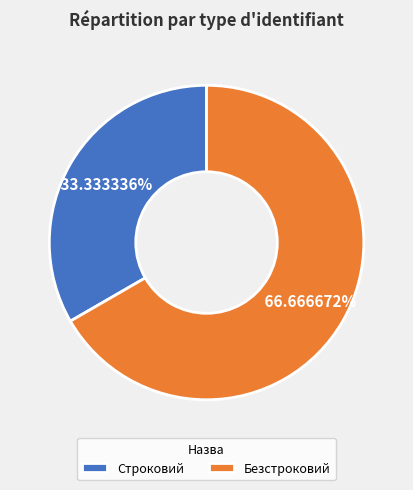

To the nearest percent, what is the difference between the largest and smallest slice percentages?

33%